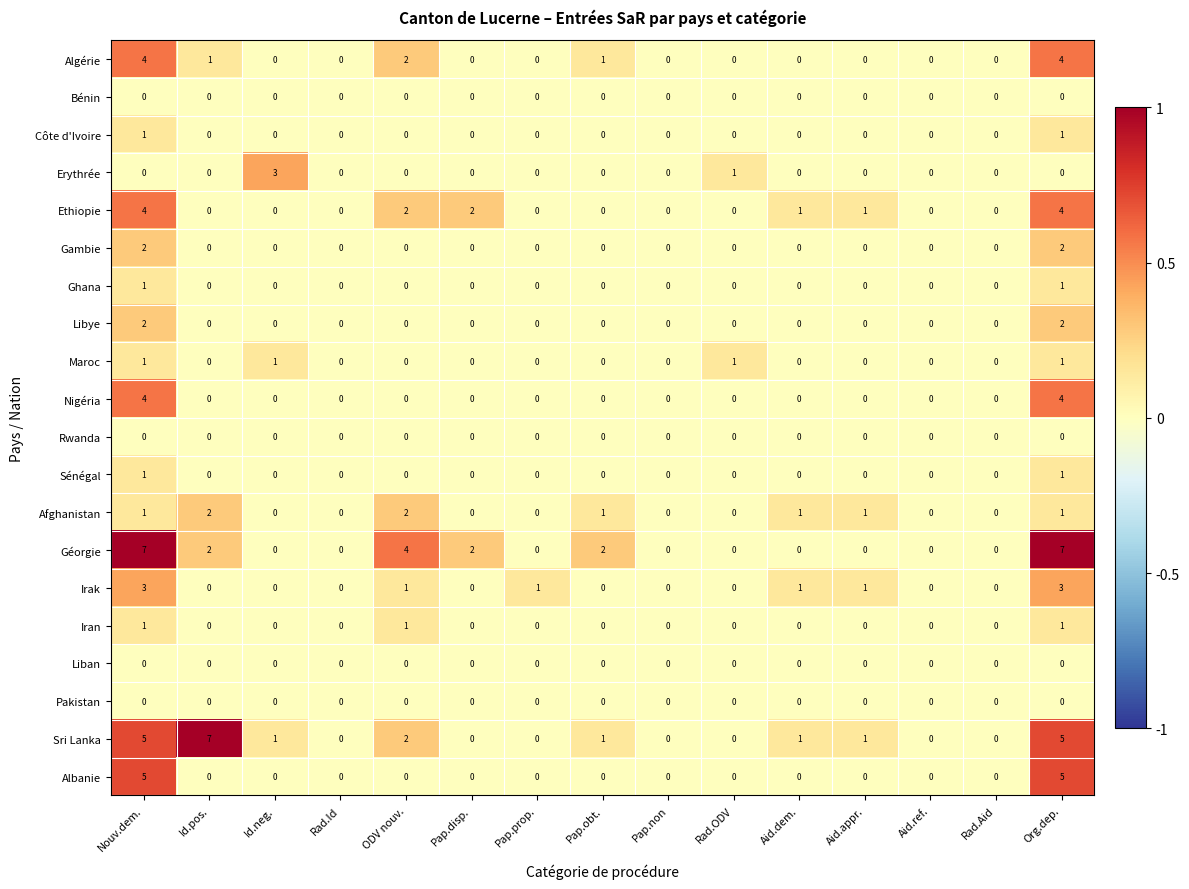

What is the maximum value for Géorgie?

7